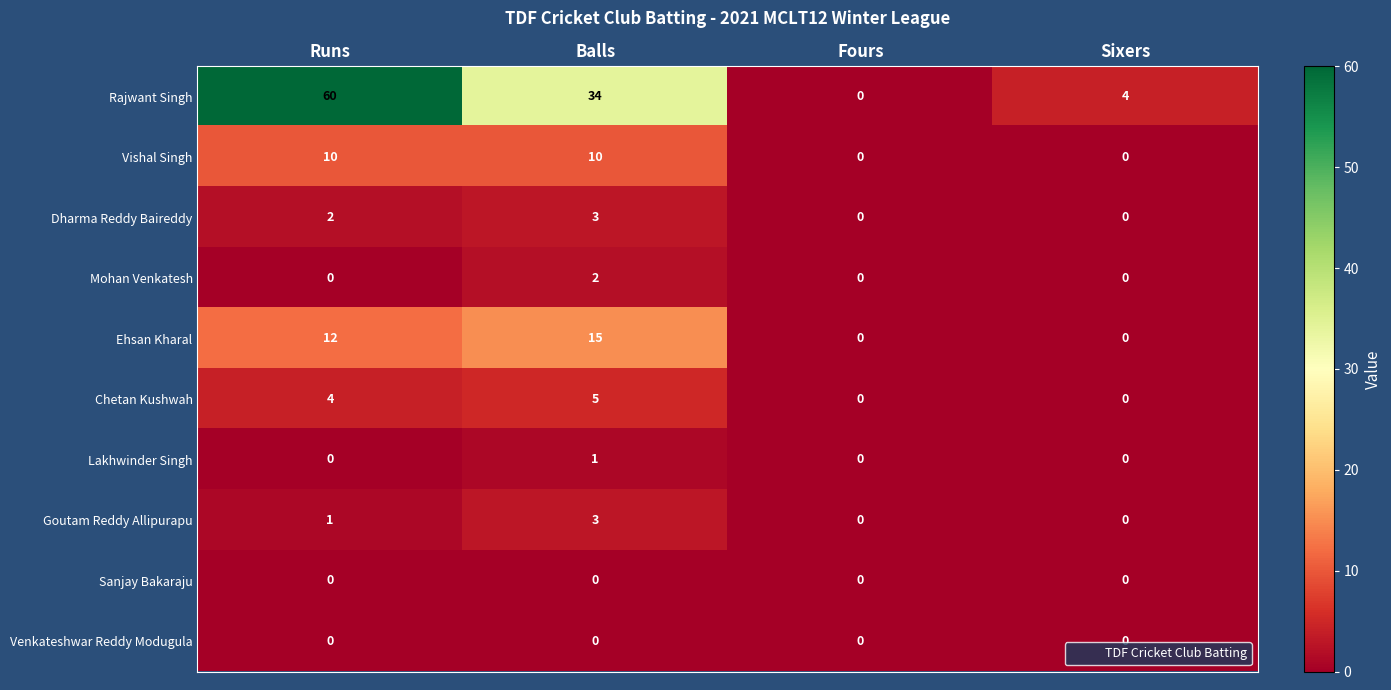

Is it true that Vishal Singh equals 5 at Runs?

False